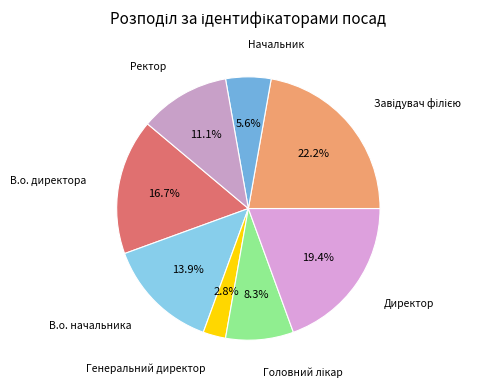

To the nearest percent, what is the difference between the largest and smallest slice percentages?

19%